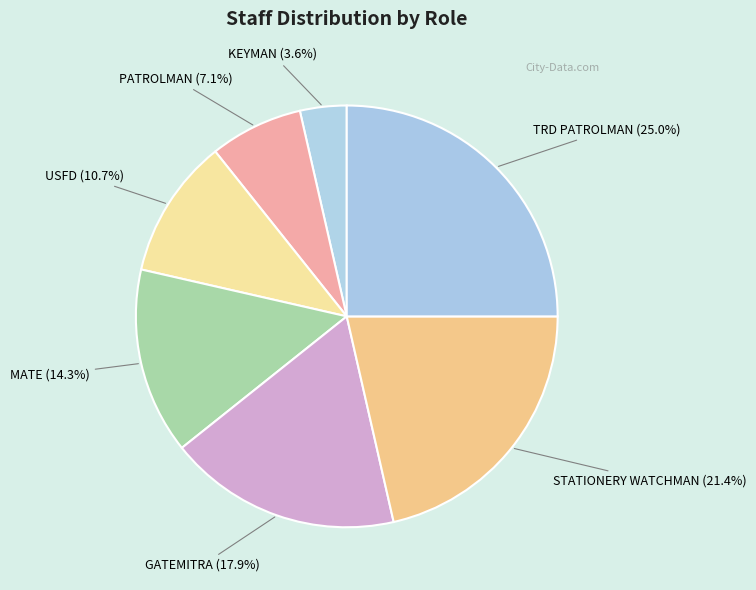

Is there any slice that represents more than half of the pie?

No